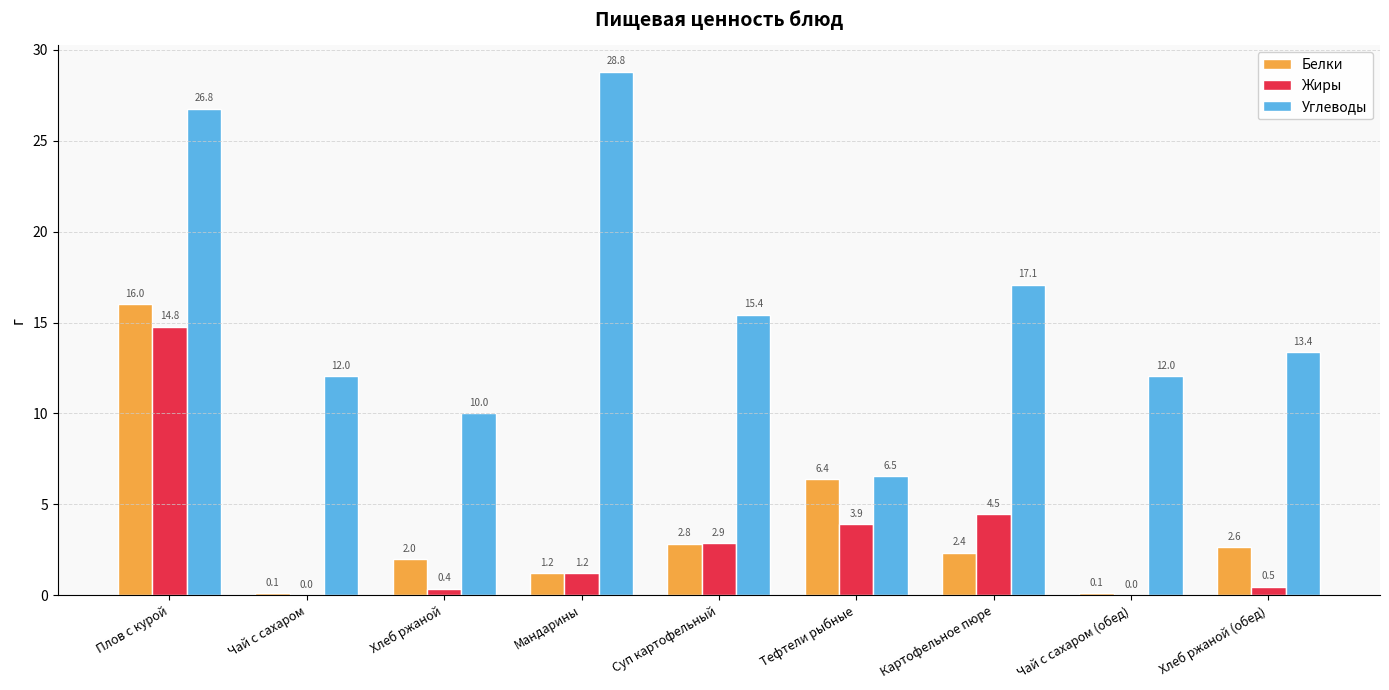

Is the value of Белки at Картофельное пюре greater than the value of Жиры at Мандарины?

Yes